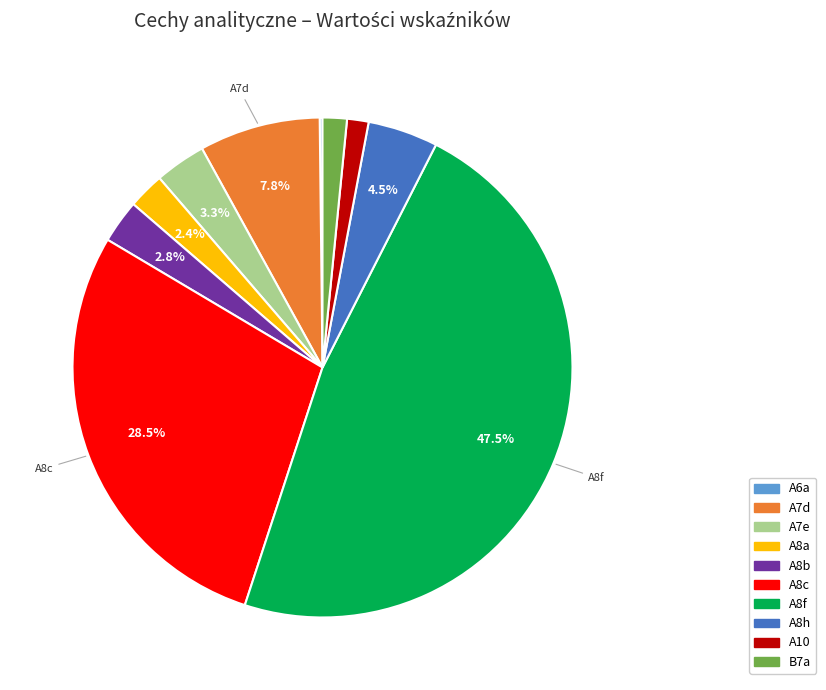

Does A8h represent more than half of the total?

No